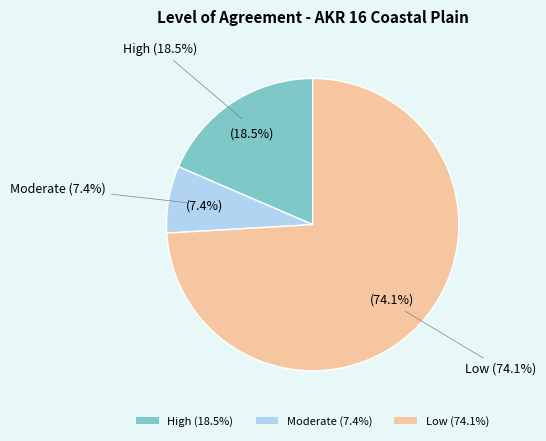

Rank the categories by value from highest to lowest.

Low, High, Moderate